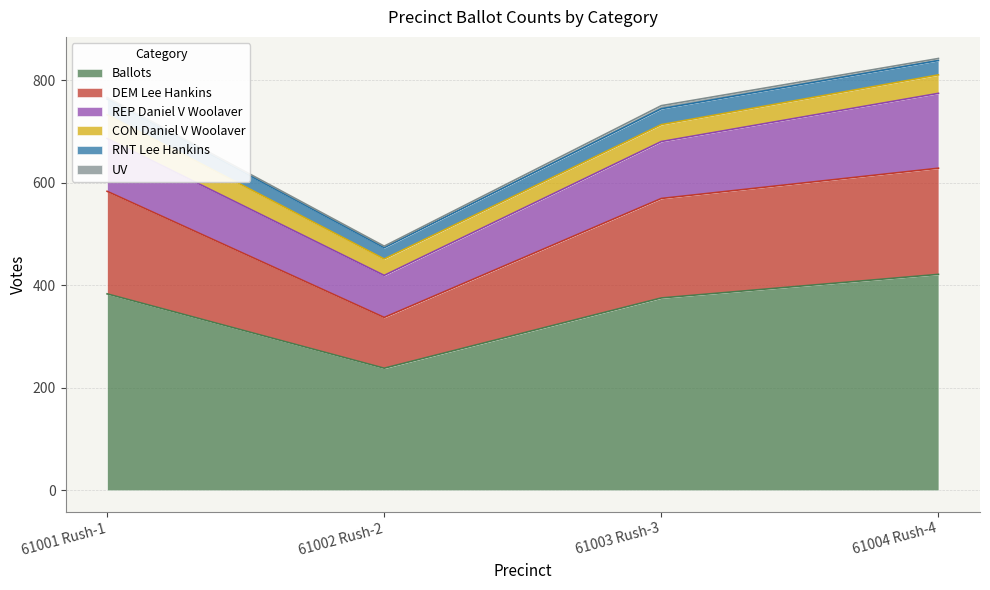

True or false: REP Daniel V Woolaver and DEM Lee Hankins intersect in this chart.

False